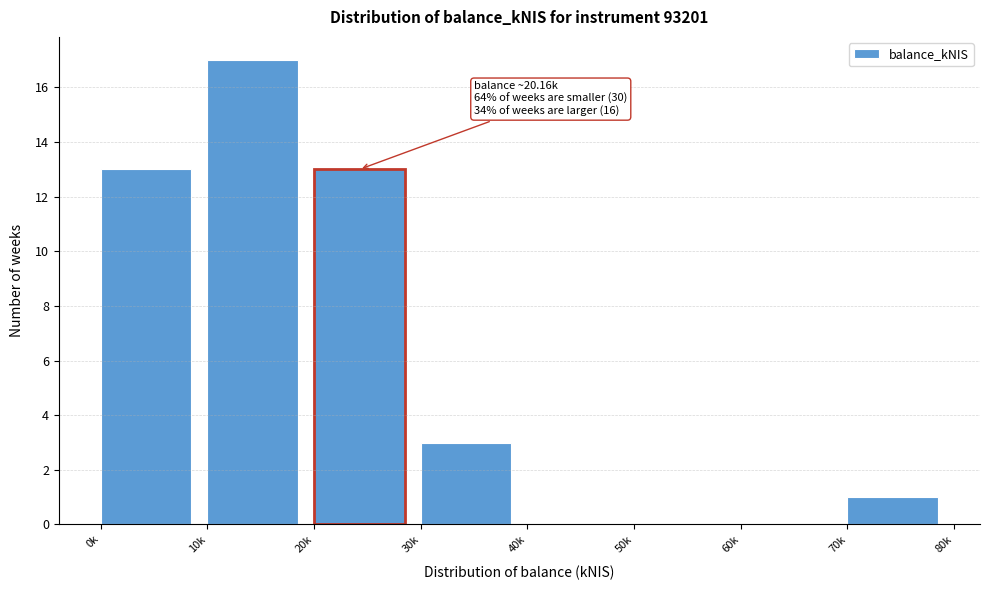

Reading left to right, transcribe all the data shown in this chart.

0k=13	10k=17	20k=13	30k=3	40k=0	50k=0	60k=0	70k=1